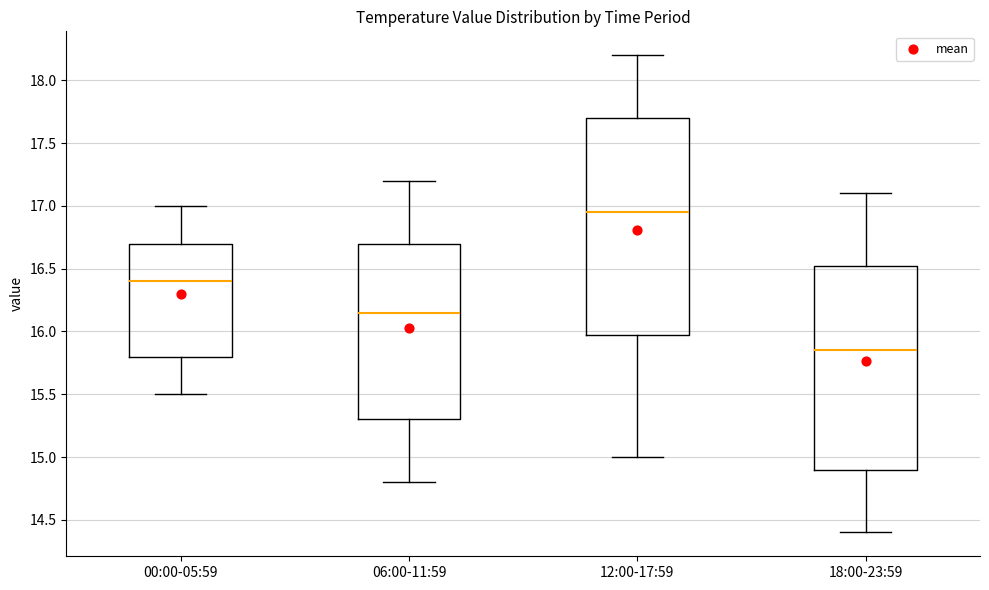

Reading left to right, read every box against the y-axis: the position of its median line, the range the box covers, and the ends of its whiskers. The values are not printed on the chart, so give them approximately, as read against the axis.

00:00-05:59: median 16.40, box 15.80 to 16.70, whiskers 15.50 to 17.00
06:00-11:59: median 16.15, box 15.30 to 16.70, whiskers 14.80 to 17.20
12:00-17:59: median 16.95, box 16.00 to 17.70, whiskers 15.00 to 18.20
18:00-23:59: median 15.85, box 14.90 to 16.55, whiskers 14.40 to 17.10